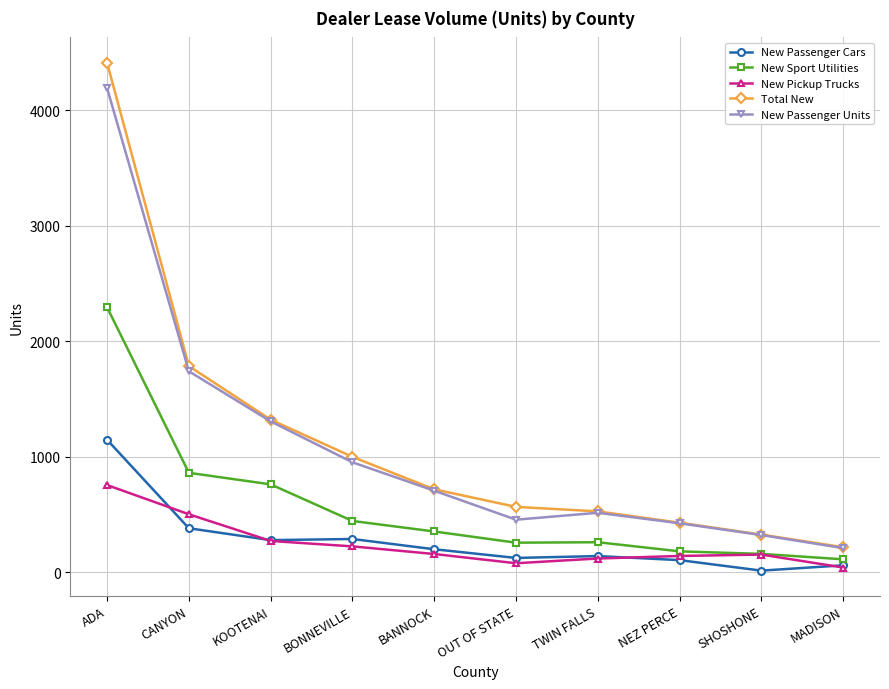

What are all the series names shown in the legend?

New Passenger Cars, New Sport Utilities, New Pickup Trucks, Total New, New Passenger Units